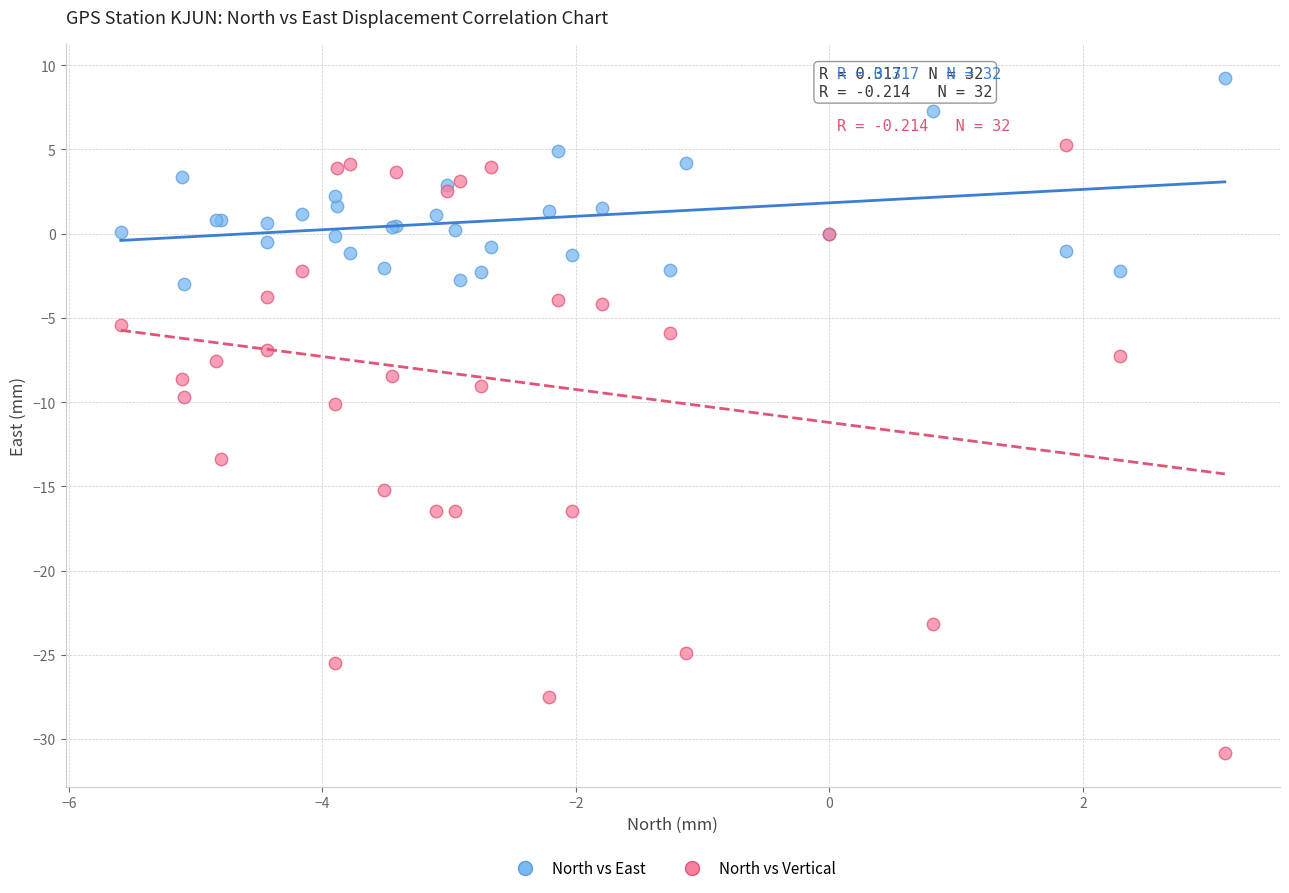

Which series reaches the maximum Y coordinate?

North vs East